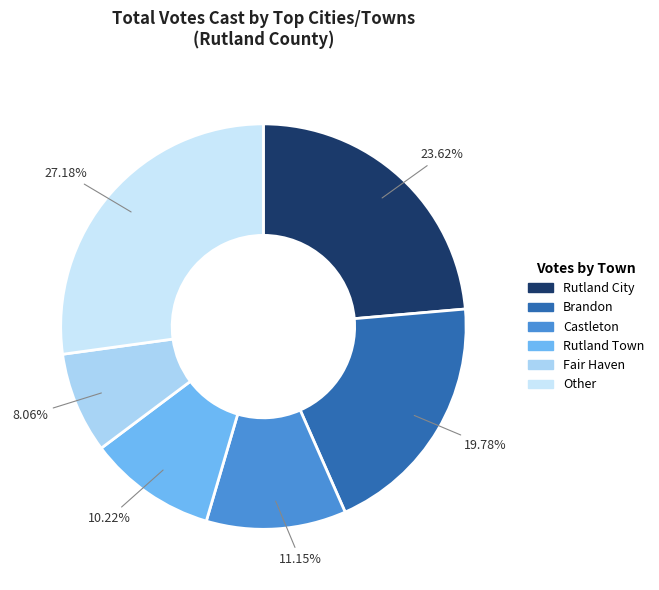

How many slices are in this pie chart?

6